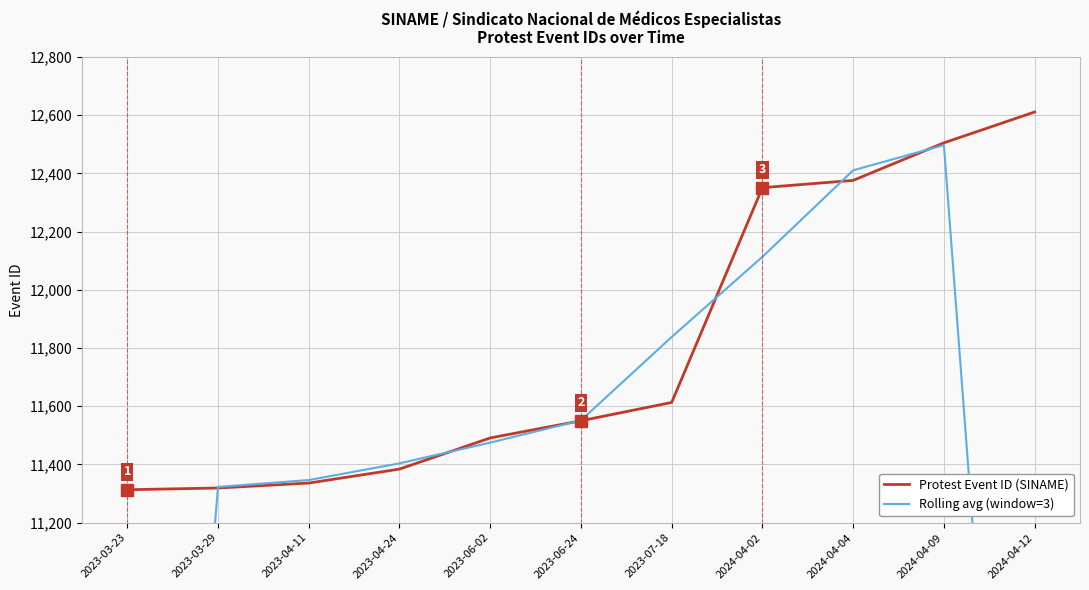

True or false: Rolling avg (window=3) has more than 1 points higher than both neighbors.

False